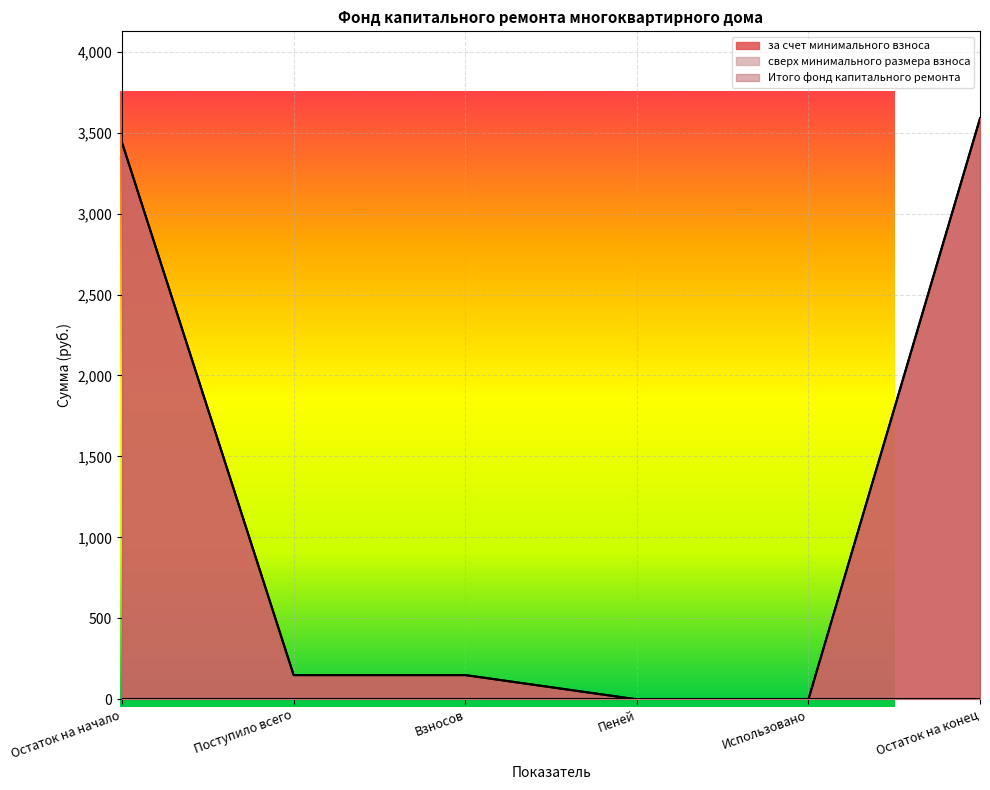

What is the sum of all за счет минимального взноса values?

7324.0